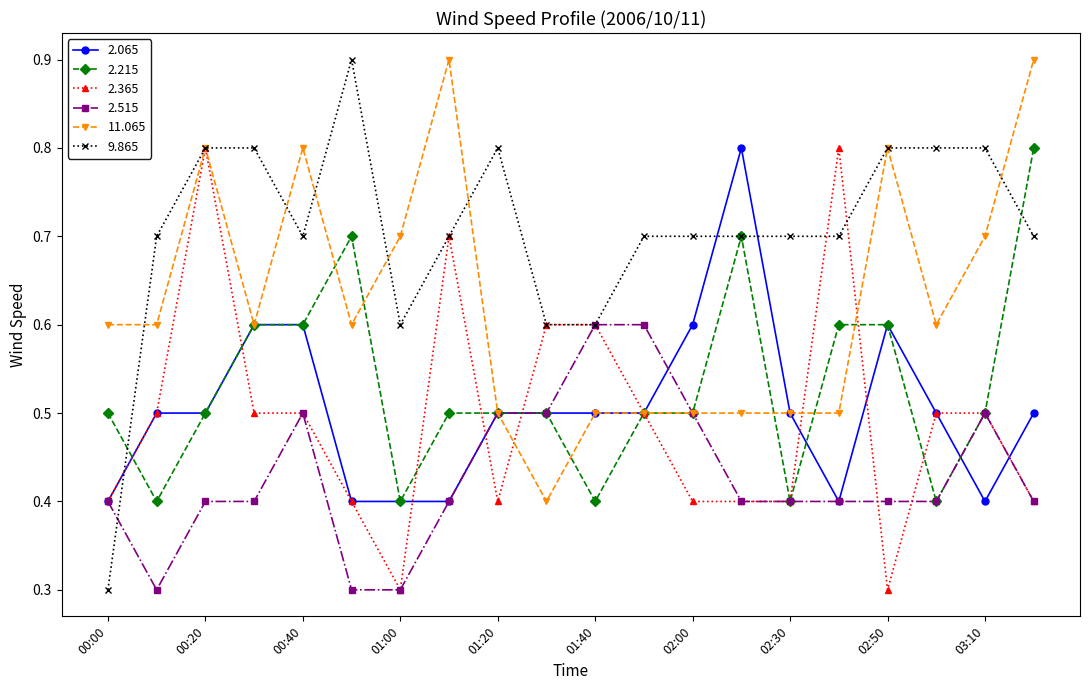

What are all the series names shown in the legend?

2.065, 2.215, 2.365, 2.515, 11.065, 9.865